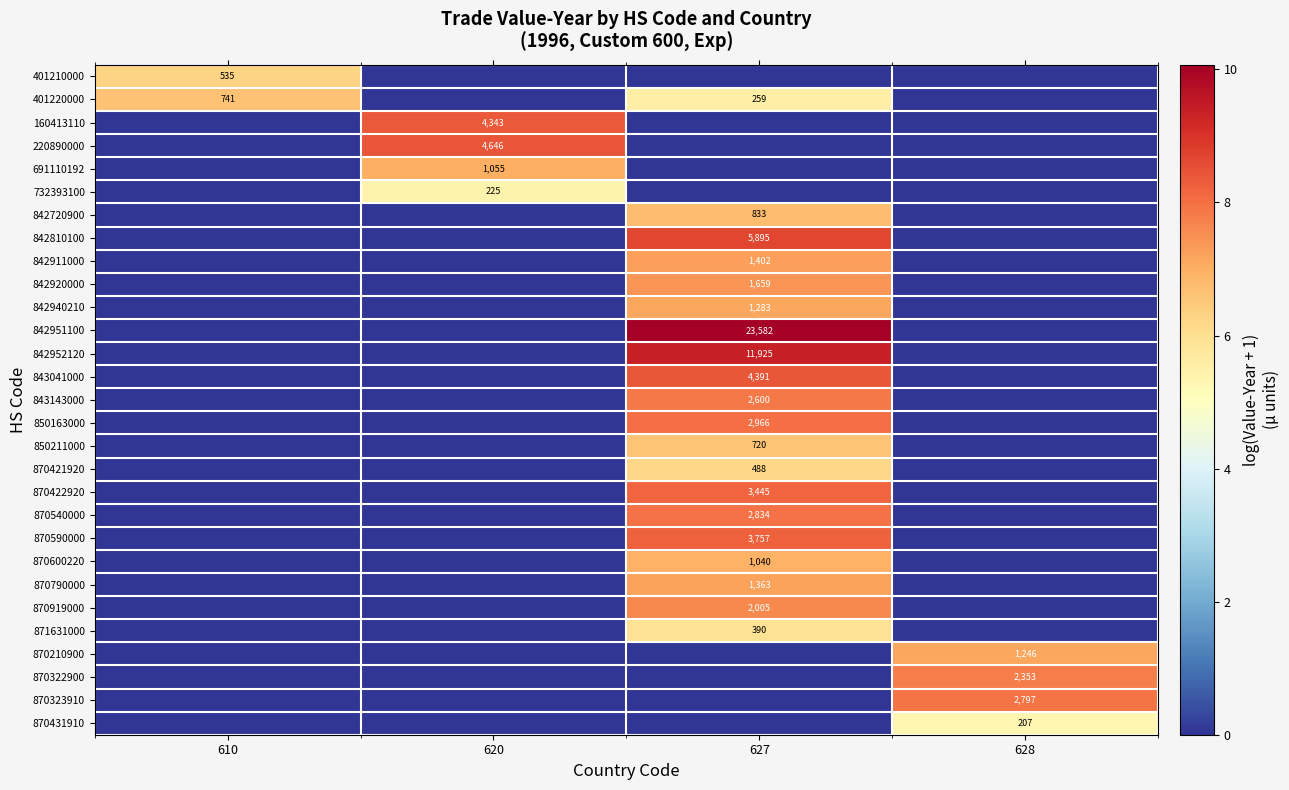

Is it true that 870790000 equals 2251 at 627?

False